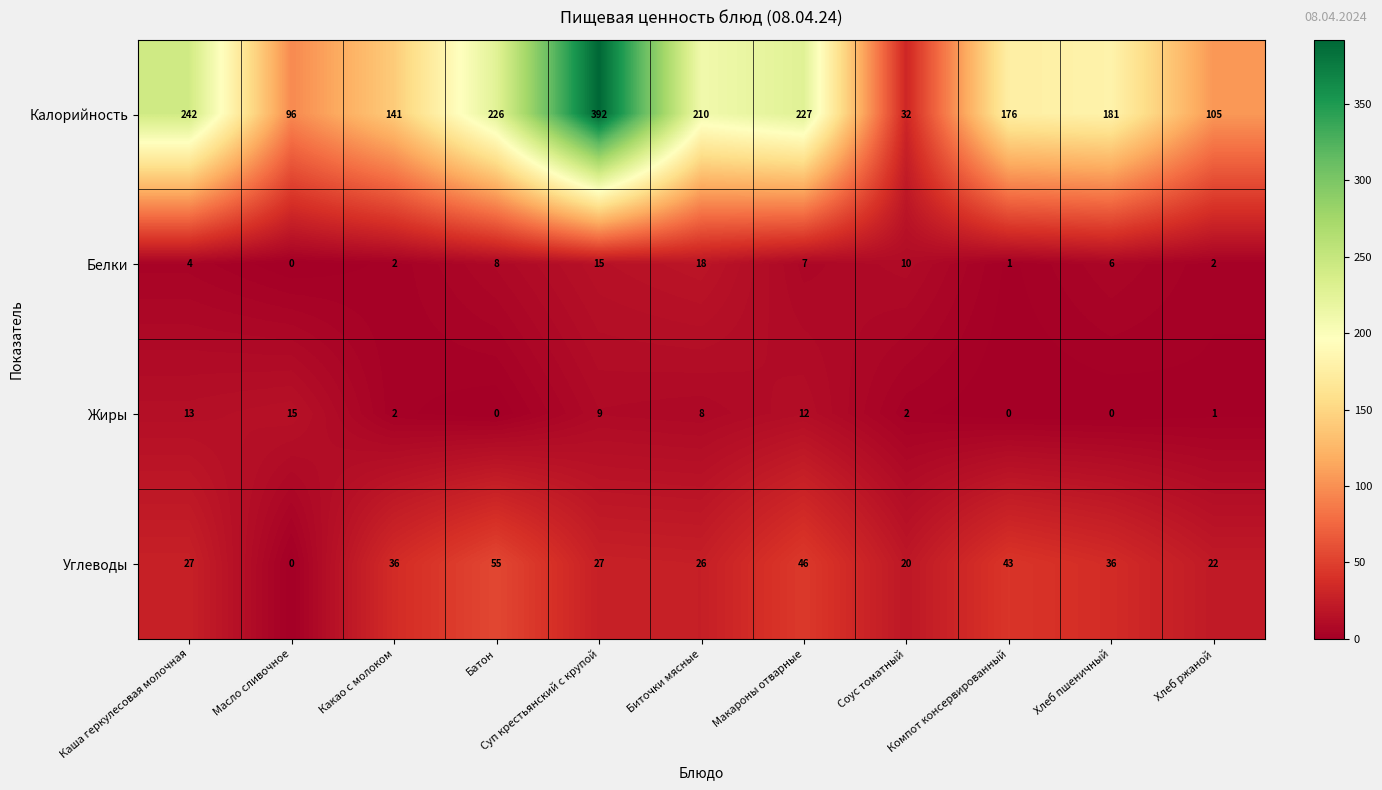

List the series in order of their peak value, lowest first.

Жиры, Белки, Углеводы, Калорийность